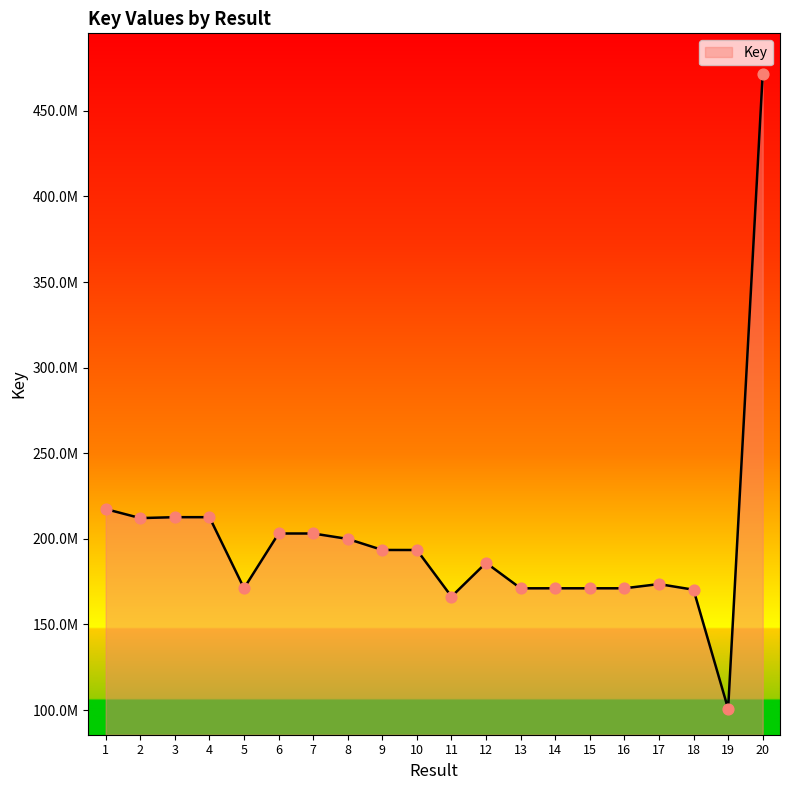

Which has a higher value, 15 or 12?

12